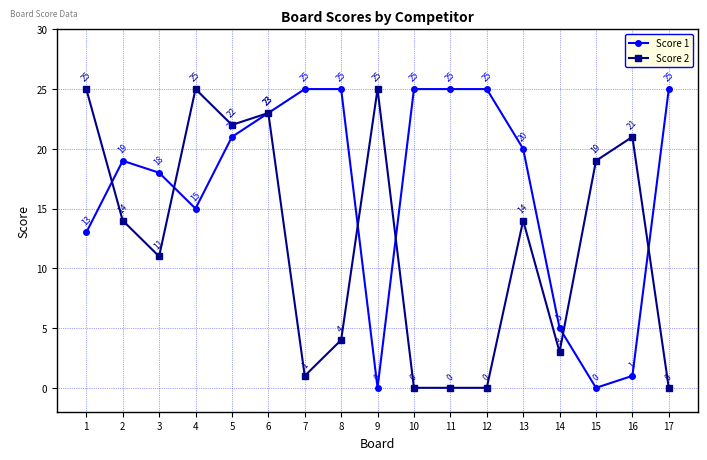

Which series changed the most between 8 and 13?

Score 2